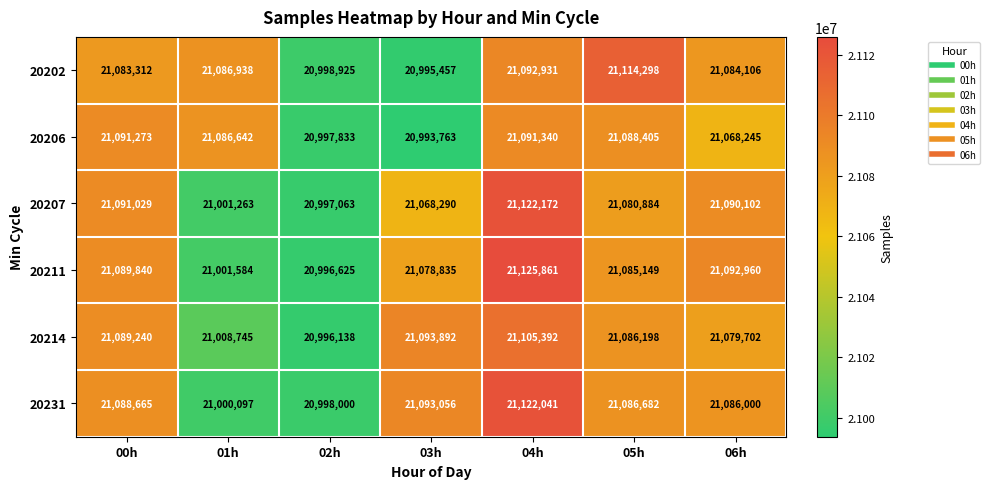

Where does the 20206 series first go above 21086642?

00h